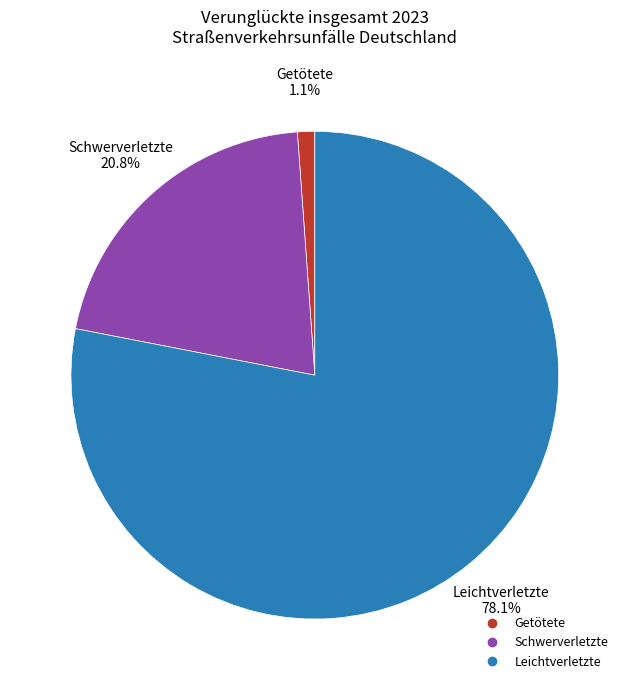

How many slices are in this pie chart?

3